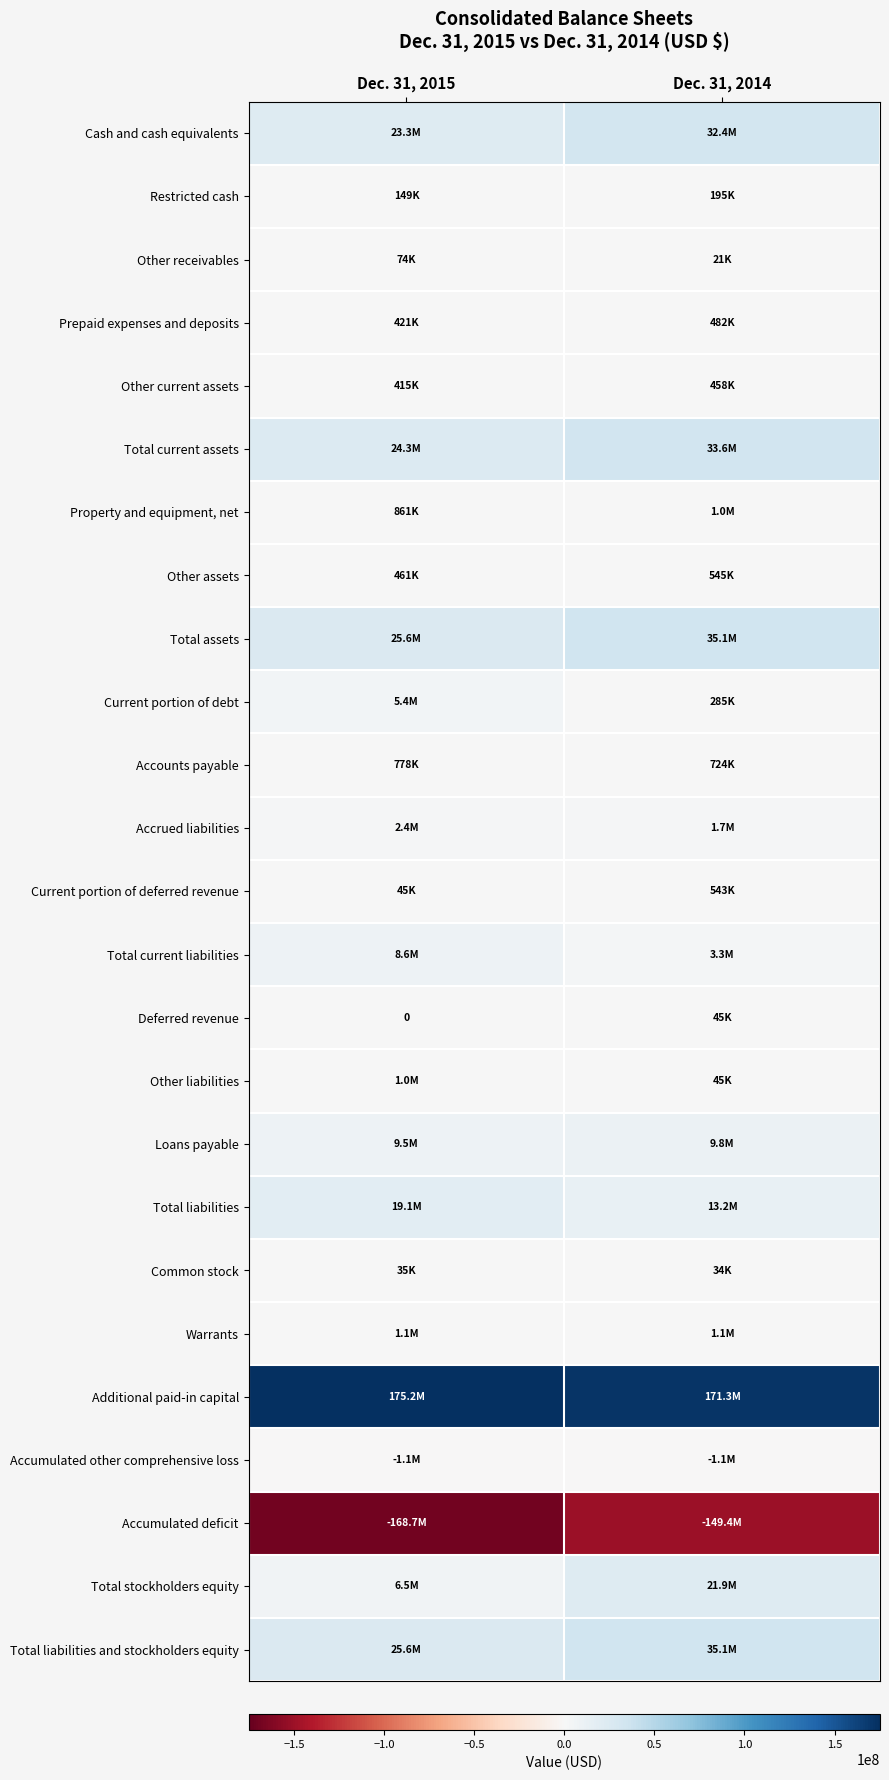

The Total liabilities series shows 19104271 at Dec. 31, 2015. True or false?

True